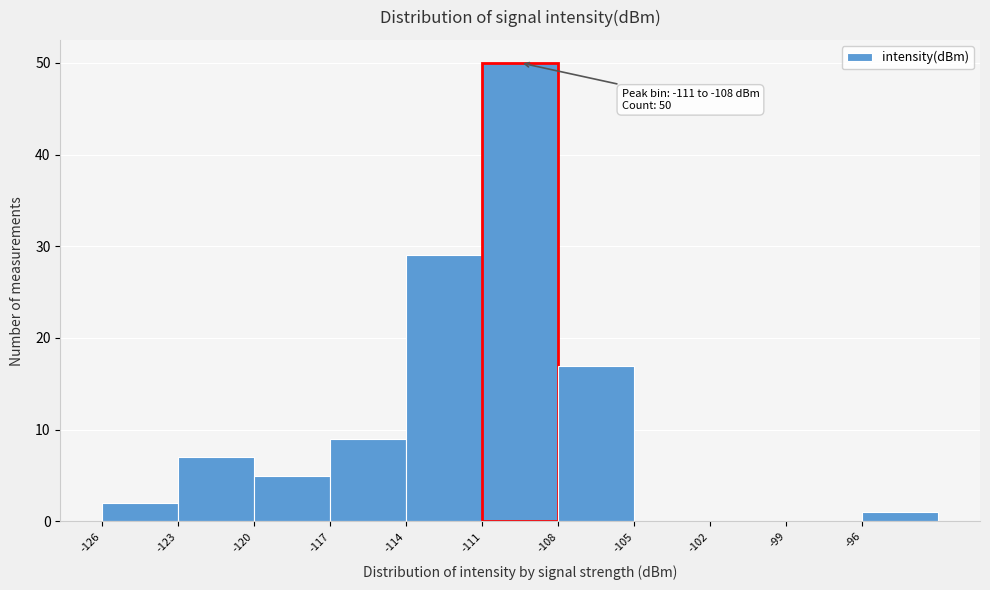

Over which range of the x-axis is the bar tallest?

-111 to -108